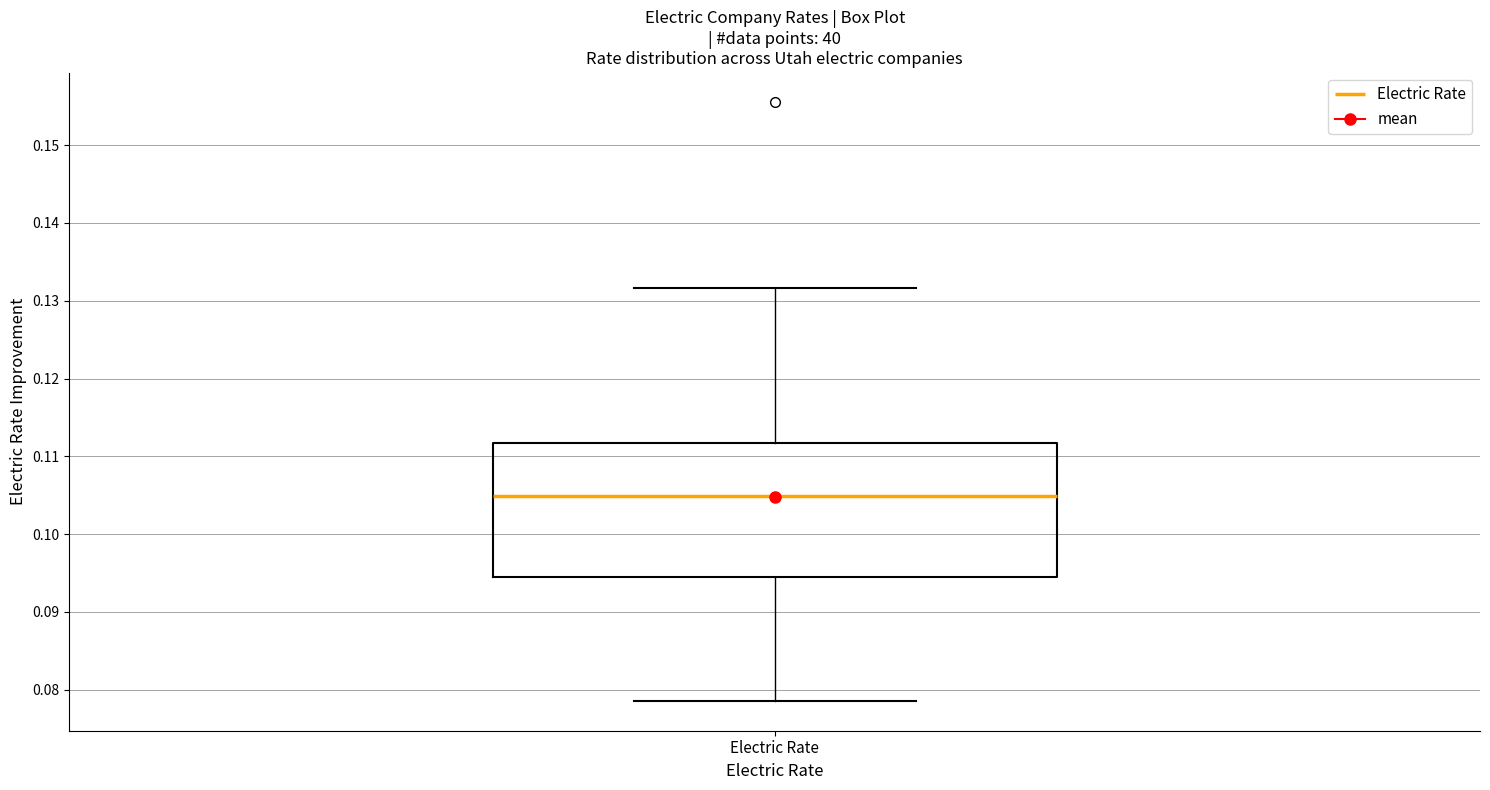

Read this box plot against the y-axis: the position of the median line, the range covered by the box, and the ends of both whiskers. The values are not printed on the chart, so give them approximately, as read against the axis.

median 0.105, box 0.095 to 0.112, whiskers 0.079 to 0.132